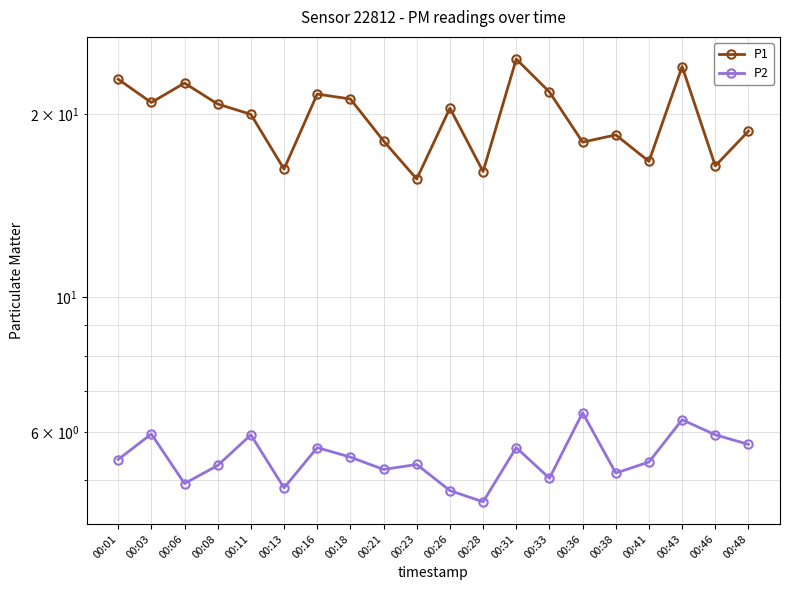

What is the difference between the maximum and minimum values in the P1 series?

9.0